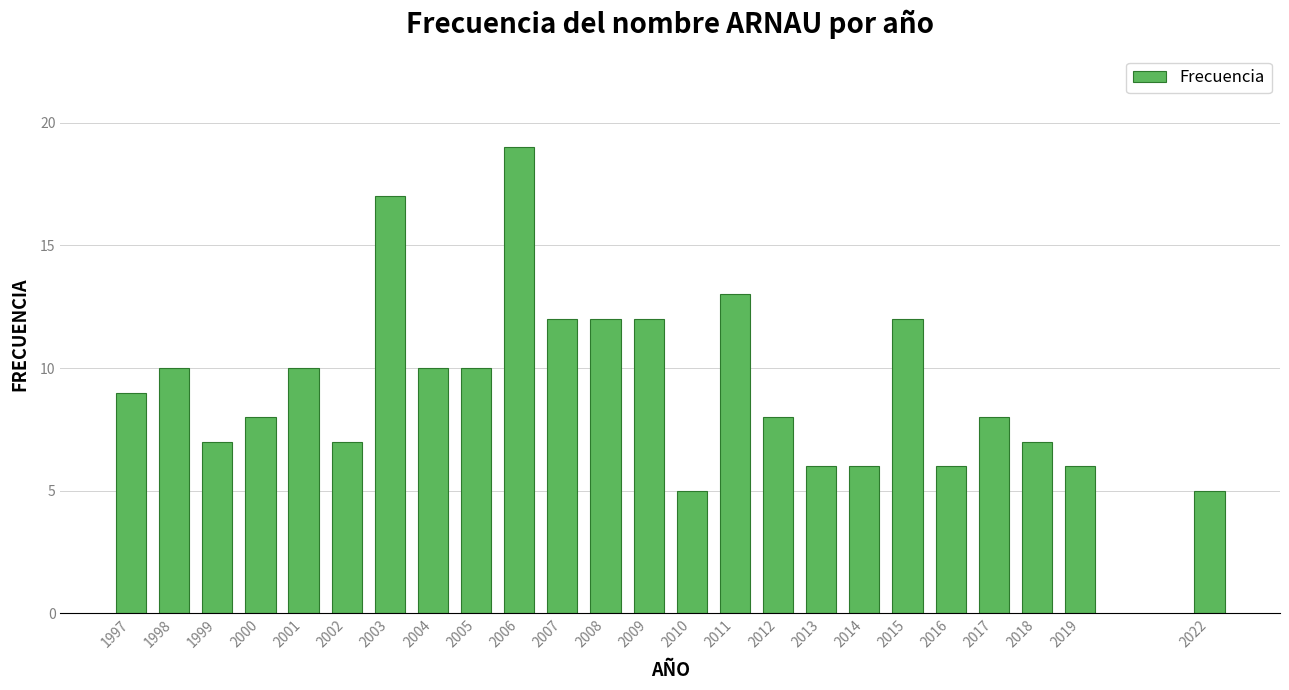

Reading left to right, transcribe all the data shown in this chart.

9	10	7	8	10	7	17	10	10	19	12	12	12	5	13	8	6	6	12	6	8	7	6	5